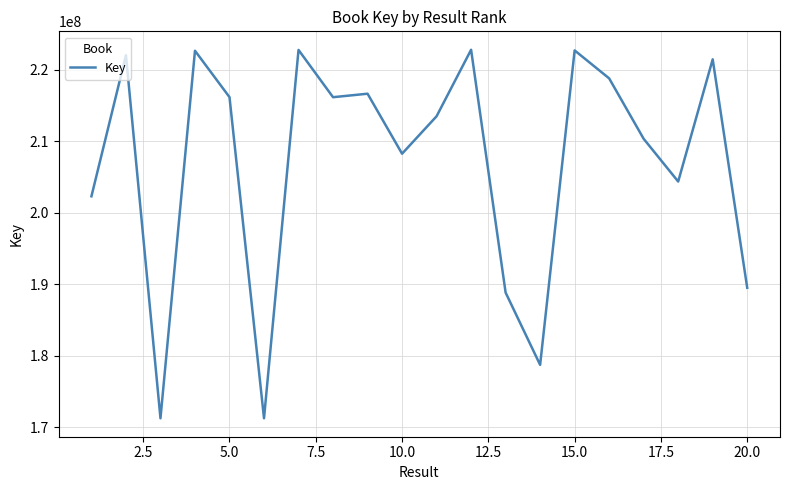

What is the smallest value displayed?

171281298